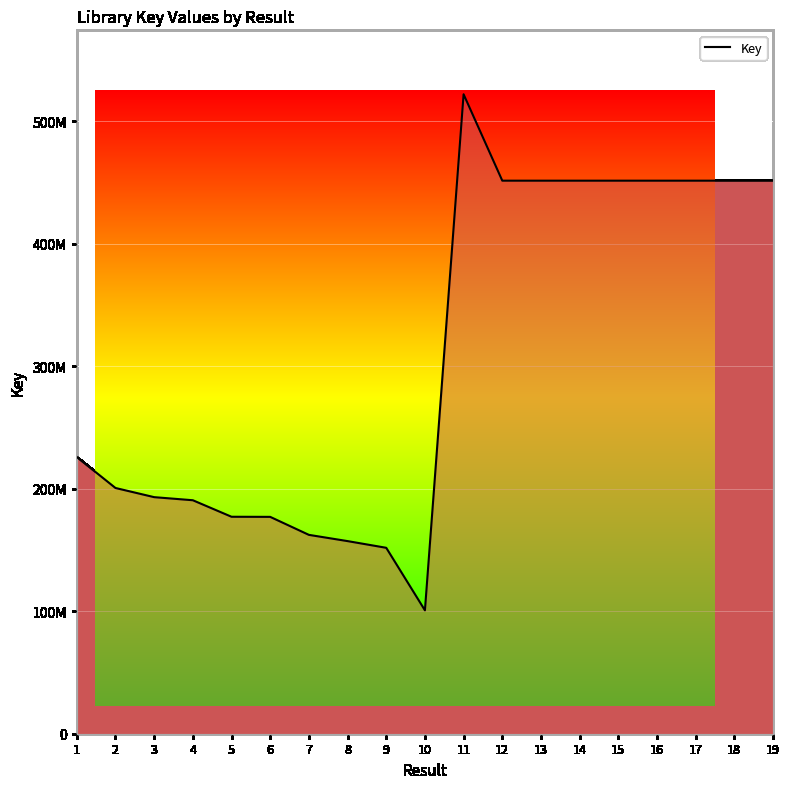

Does the chart have visible grid lines?

Yes